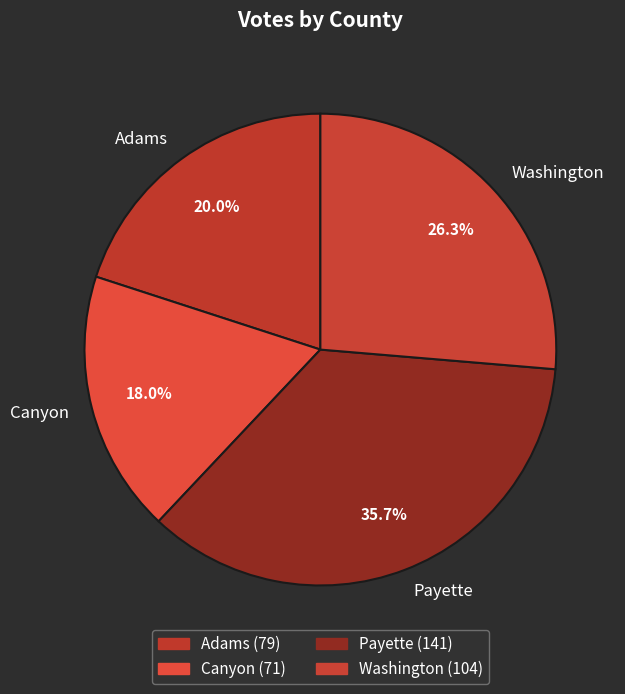

What percentage do Washington and Payette together represent?

62.0%